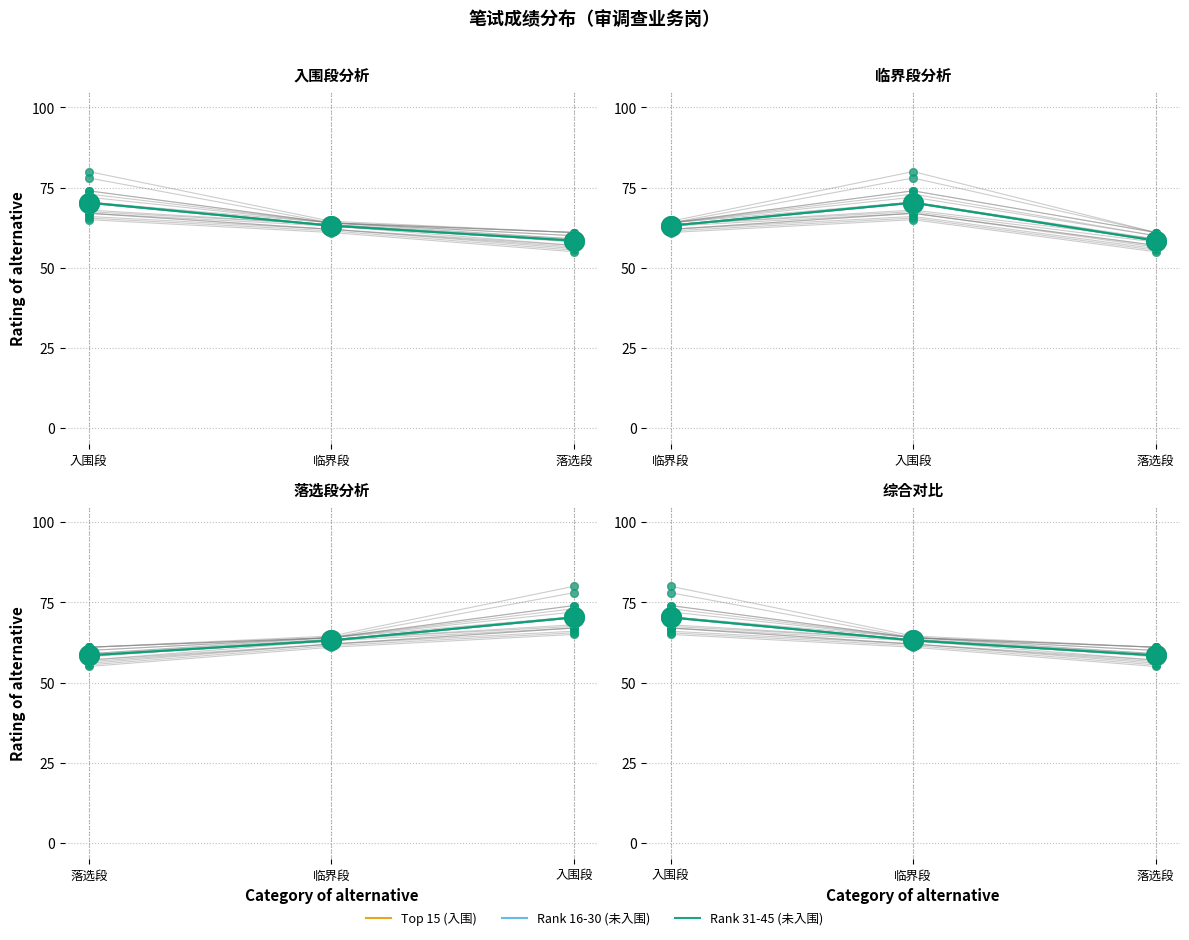

At how many categories does at least one series exceed 69?

1